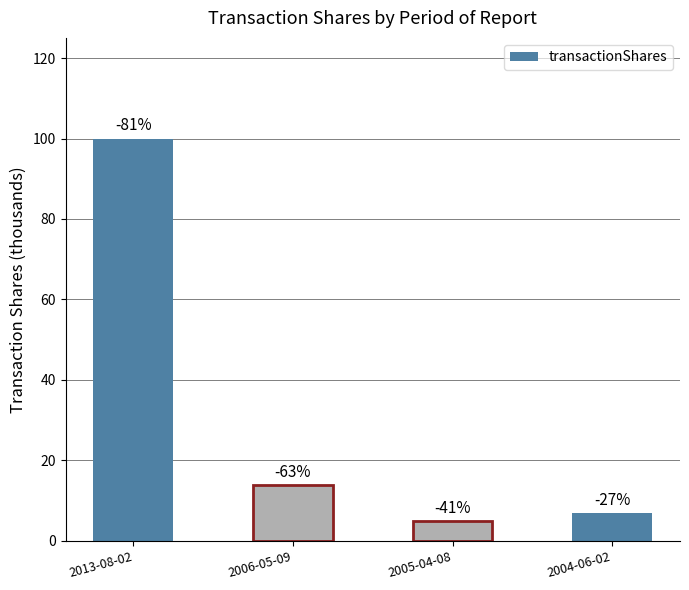

List the labels in order of value, largest first.

2013-08-02, 2006-05-09, 2004-06-02, 2005-04-08